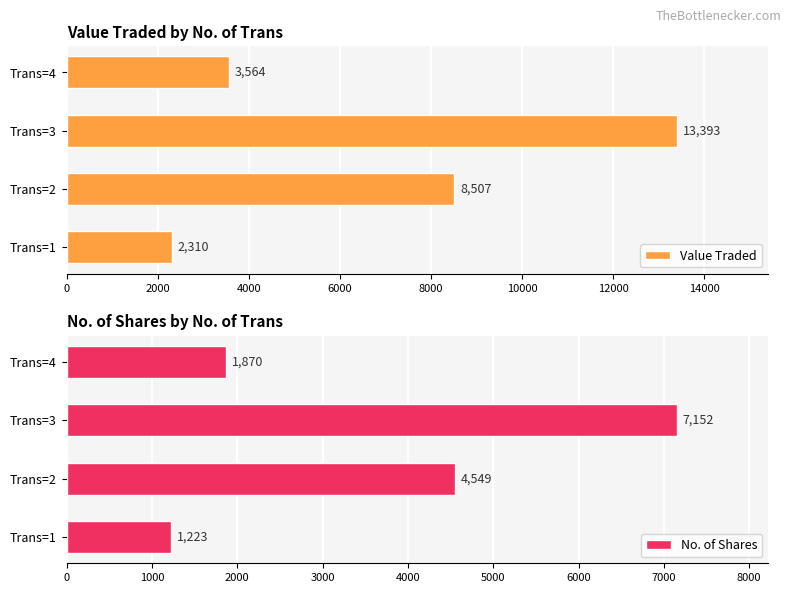

True or false: No. of Shares has a value of 11262 at 4000.

False